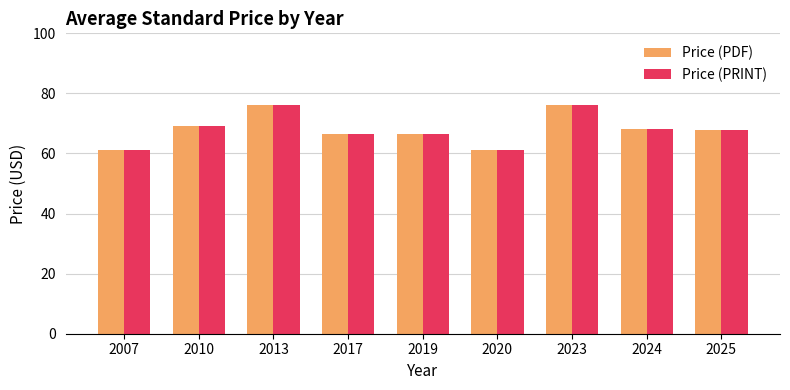

The value of Price (PDF) at 2023 is 76.0. True or false?

True